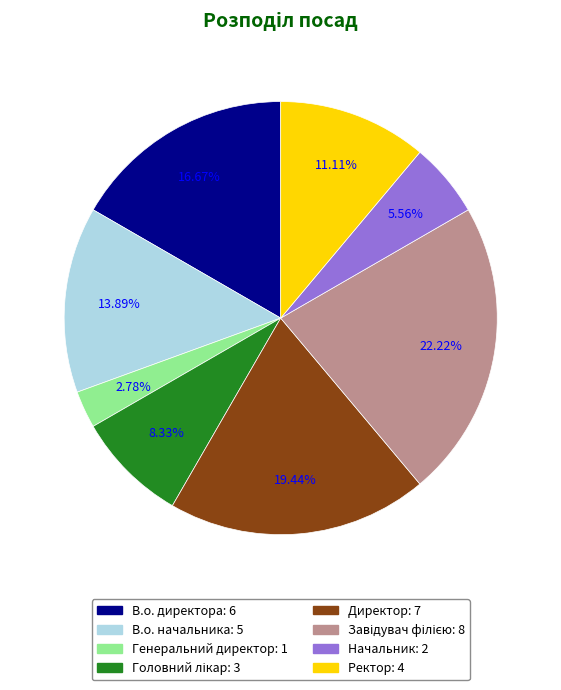

To the nearest percent, what is the difference between the largest and smallest slice percentages?

19%